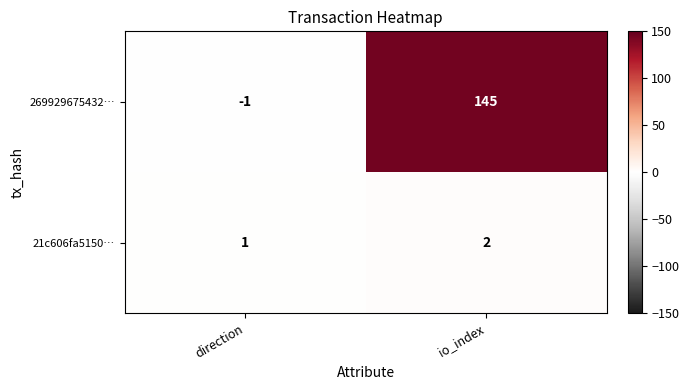

What is the sum of all 269929675432… values?

144